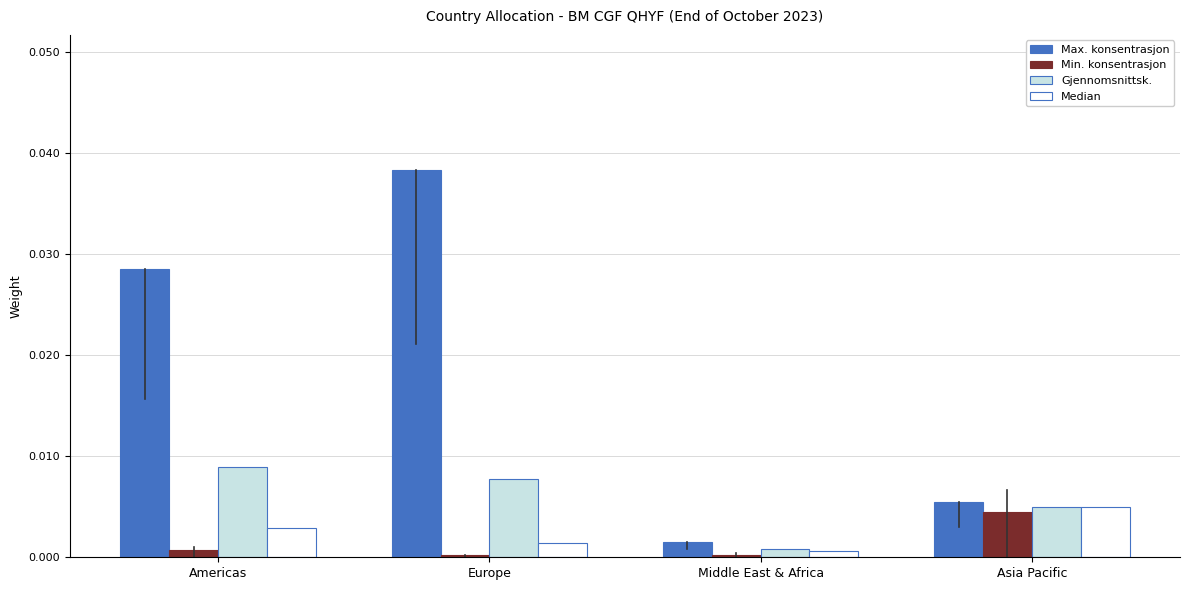

True or false: Gjennomsnittsk. has a value of 0.0 at Europe.

True